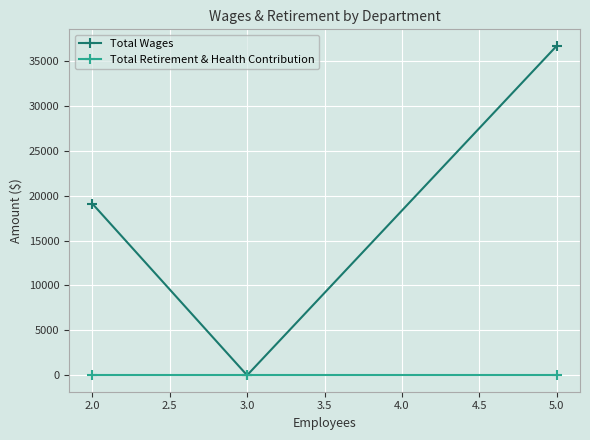

Which series has the widest spread of values?

Total Wages